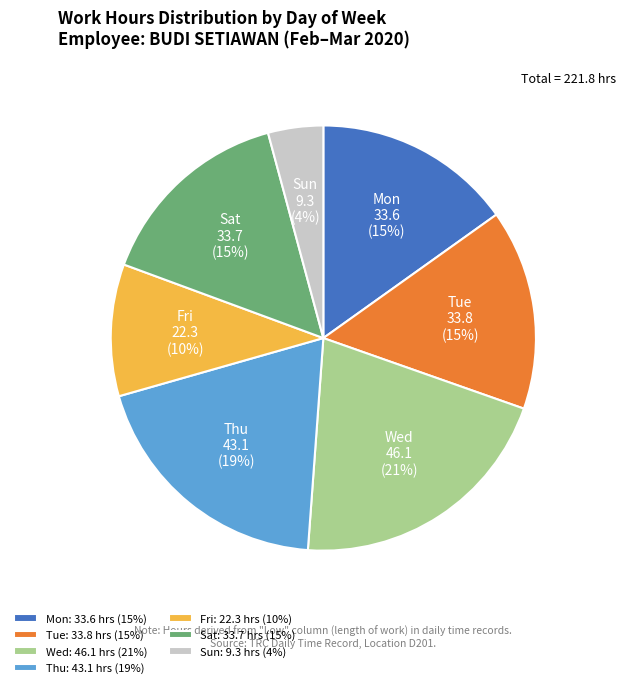

To the nearest percent, what percentage of the pie is Thu?

19%